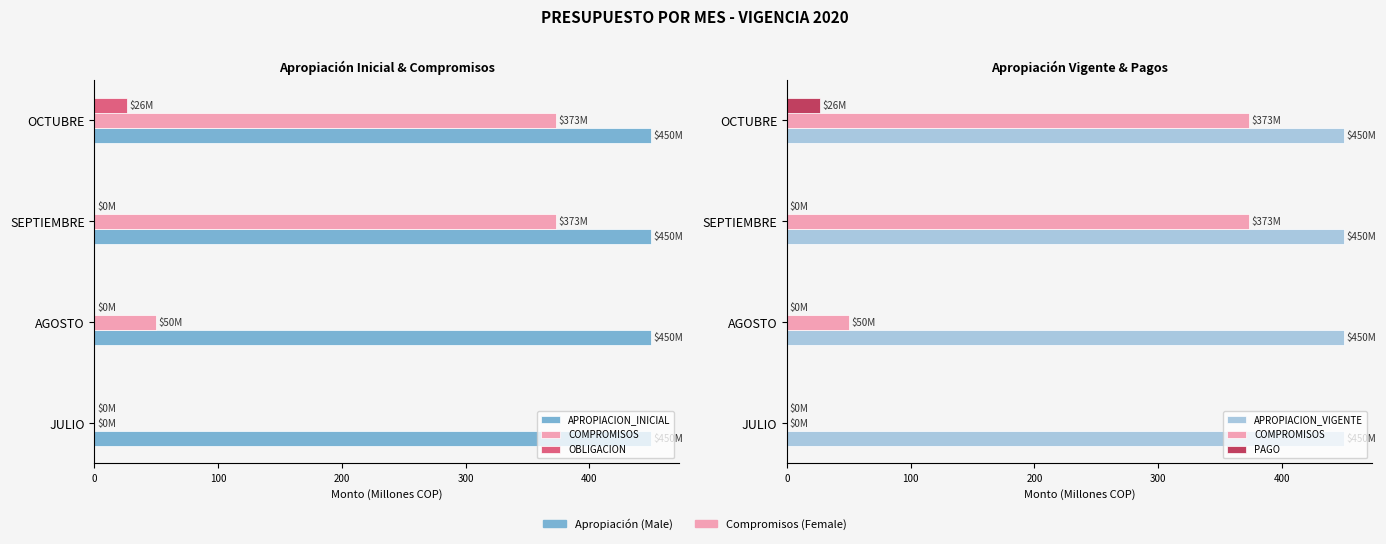

Between 200 and 300, which series saw the biggest shift?

OBLIGACION